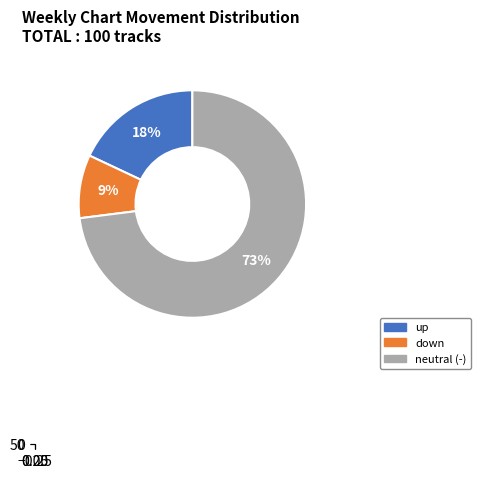

Is there a majority slice in this chart?

Yes